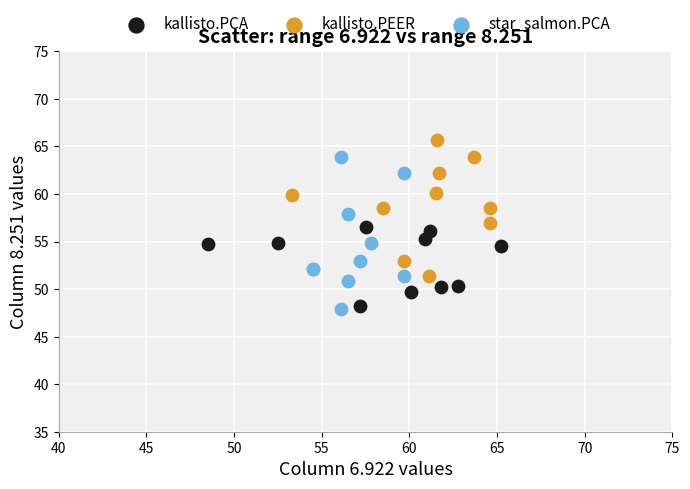

Which series contains the highest Y value?

kallisto.PEER